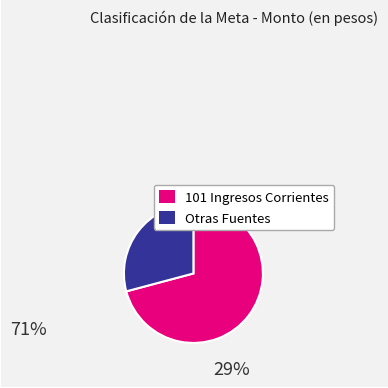

Is there any slice that represents more than half of the pie?

Yes